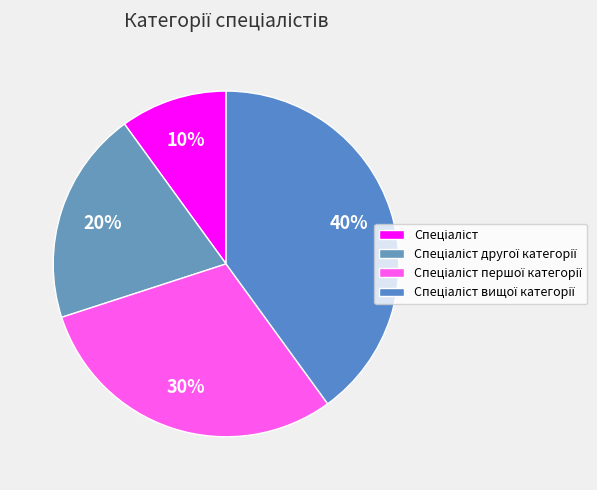

Is it true that Спеціаліст другої категорії is 31% of the pie?

False